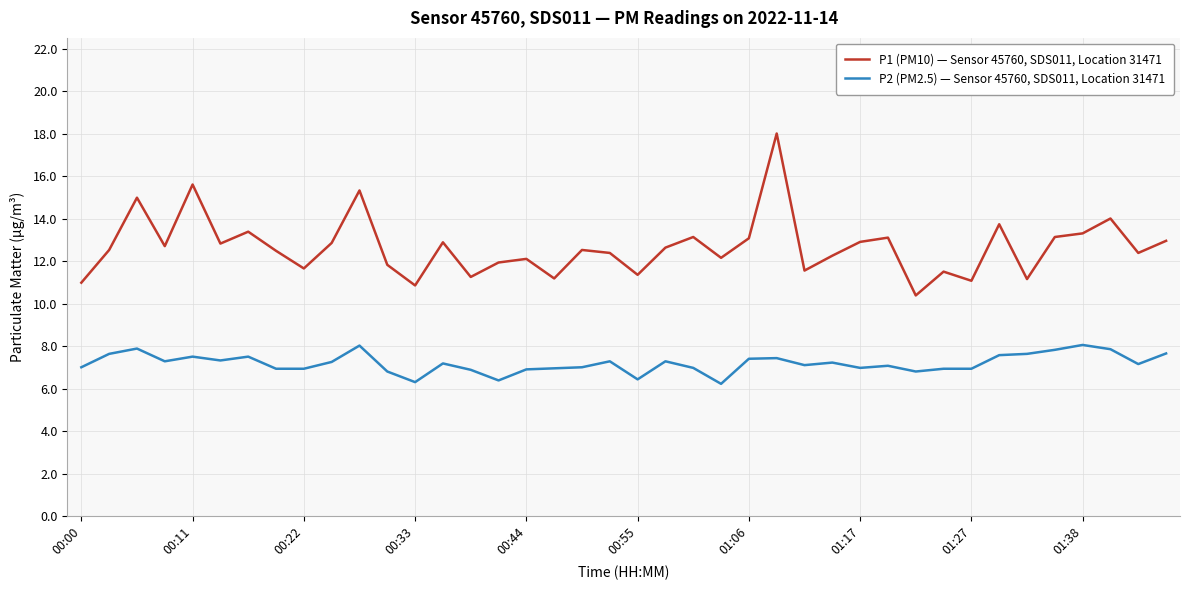

Does the chart have visible grid lines?

Yes